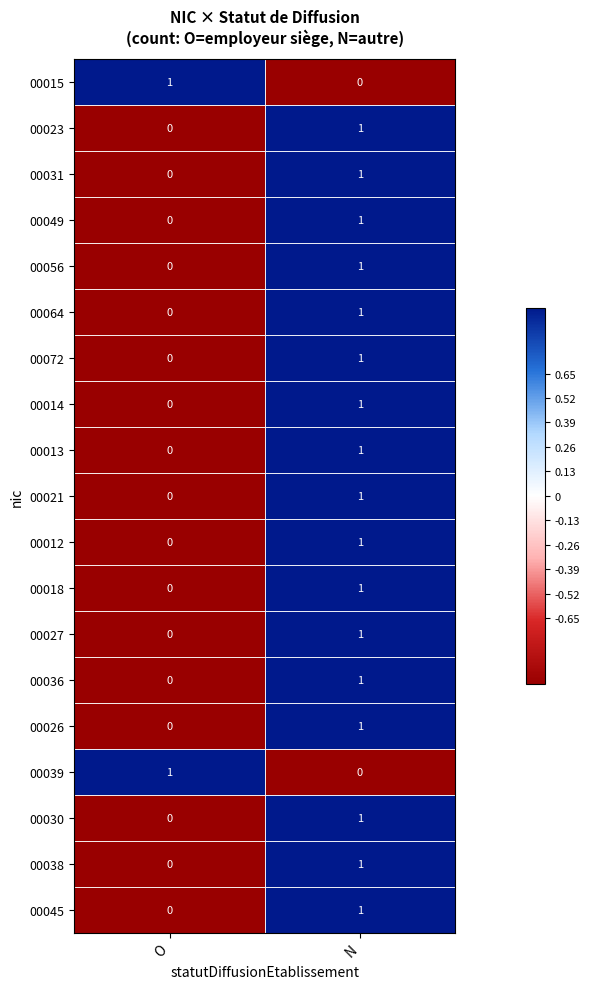

Is the value of 00012 at N greater than the value of 00031 at O?

Yes